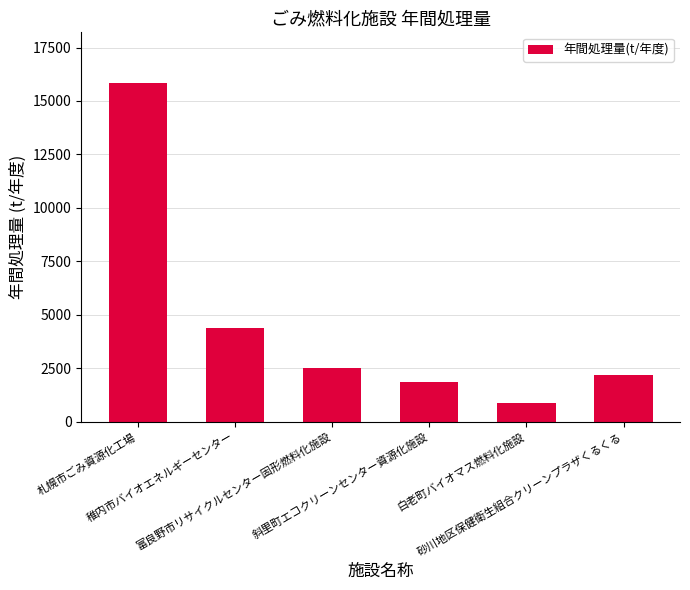

What is the sum of the values at 斜里町エコクリーンセンター資源化施設 and 札幌市ごみ資源化工場?

17686